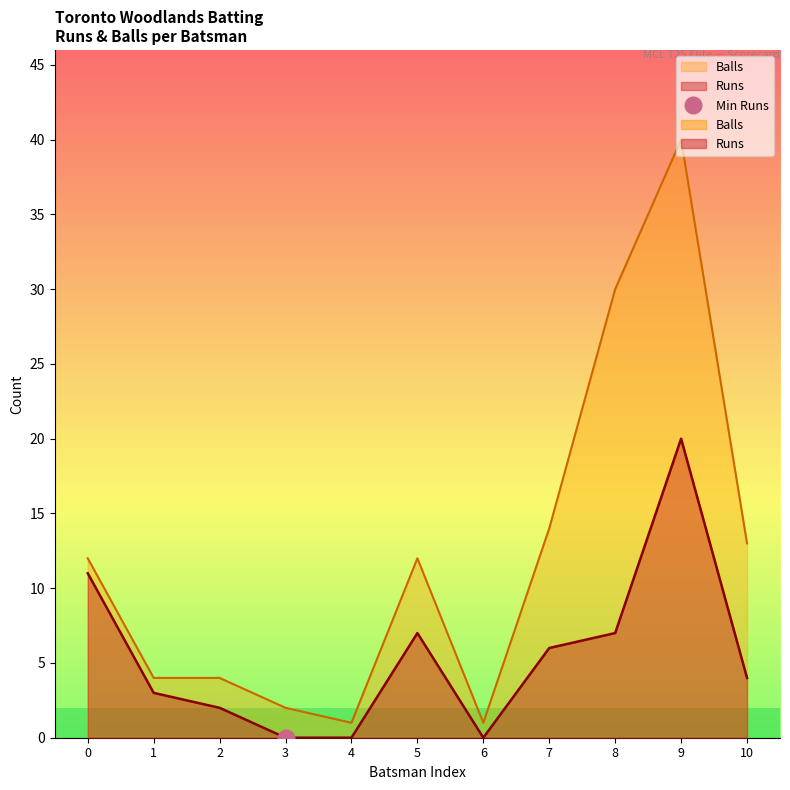

True or false: Balls has more than 1 interior local peaks.

True